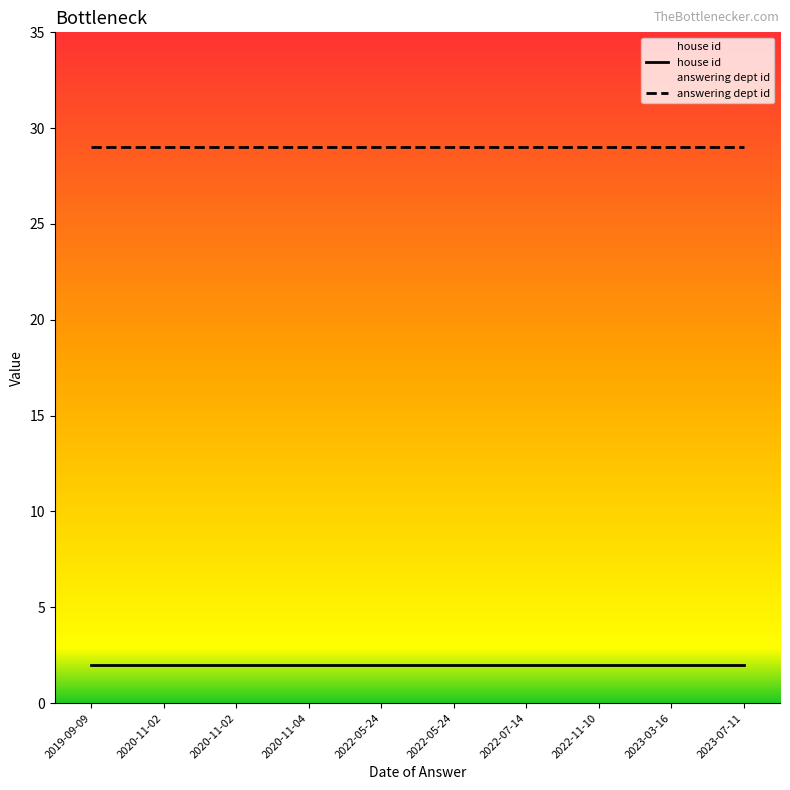

True or false: answering dept id and house id cross at least once.

False